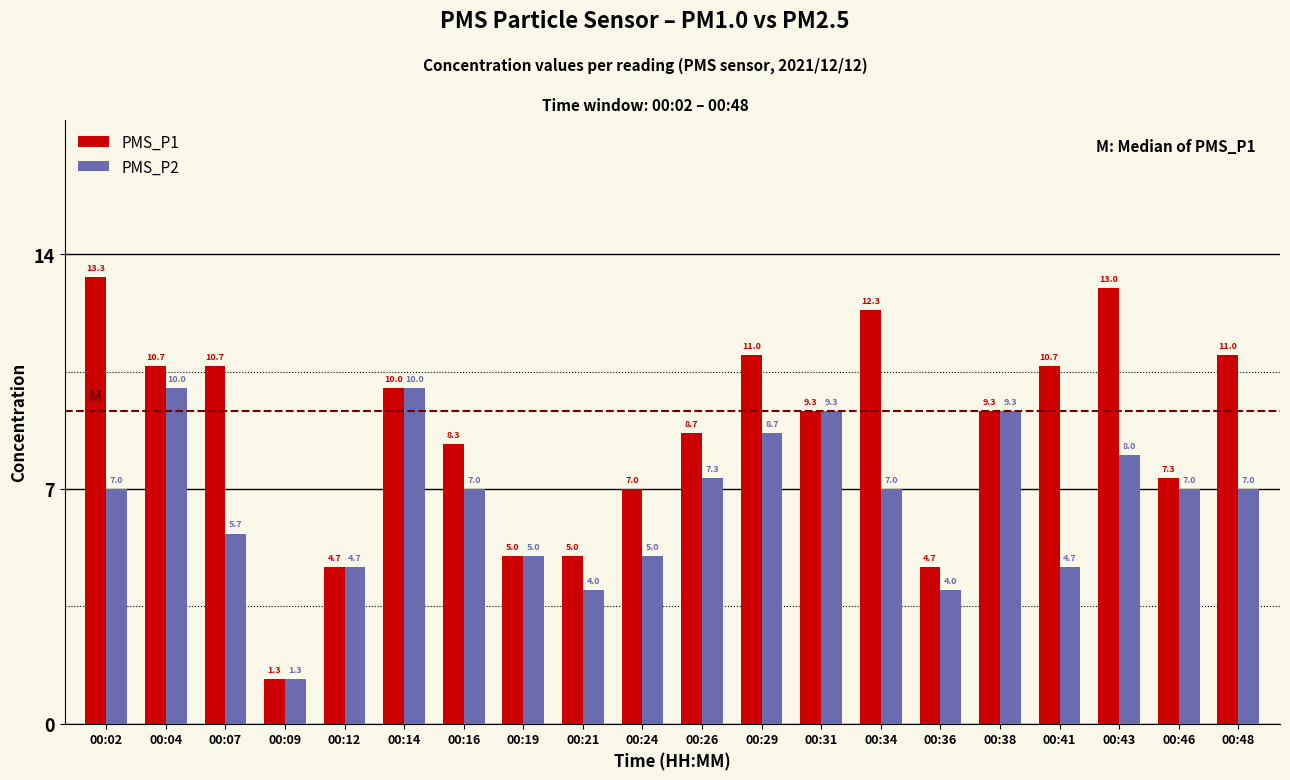

What is the difference between the highest and lowest values at 00:21?

1.0